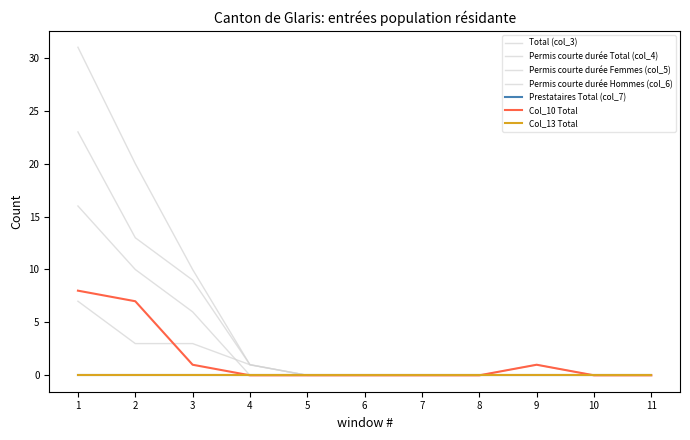

Is this an area chart (filled region under the line)?

No